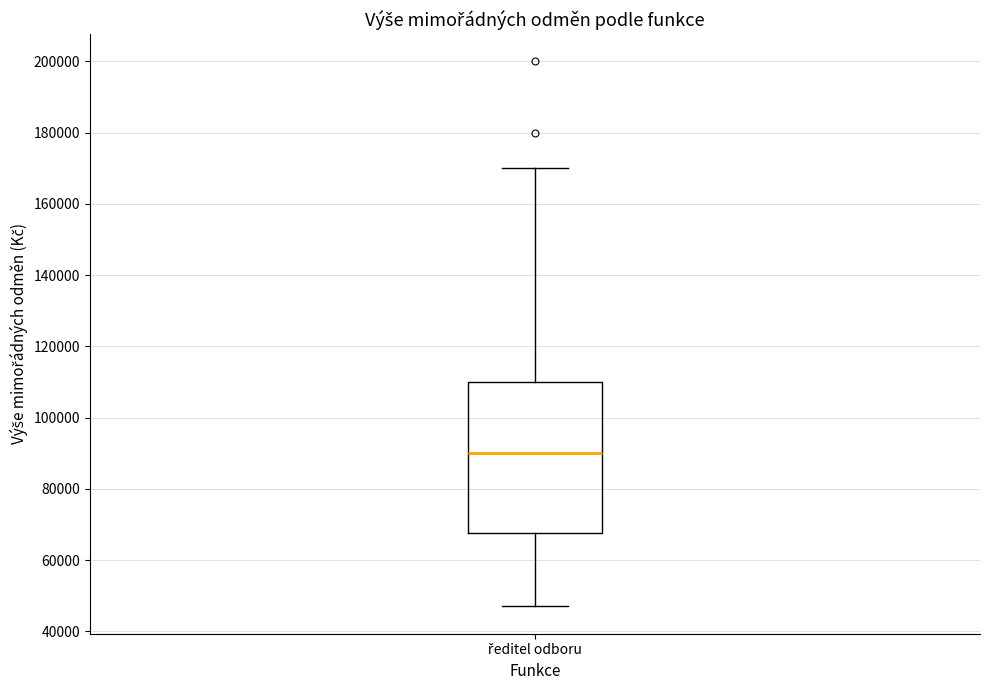

Read this box plot against the y-axis: the position of the median line, the range covered by the box, and the ends of both whiskers. The values are not printed on the chart, so give them approximately, as read against the axis.

median 90000, box 68000 to 110000, whiskers 48000 to 170000